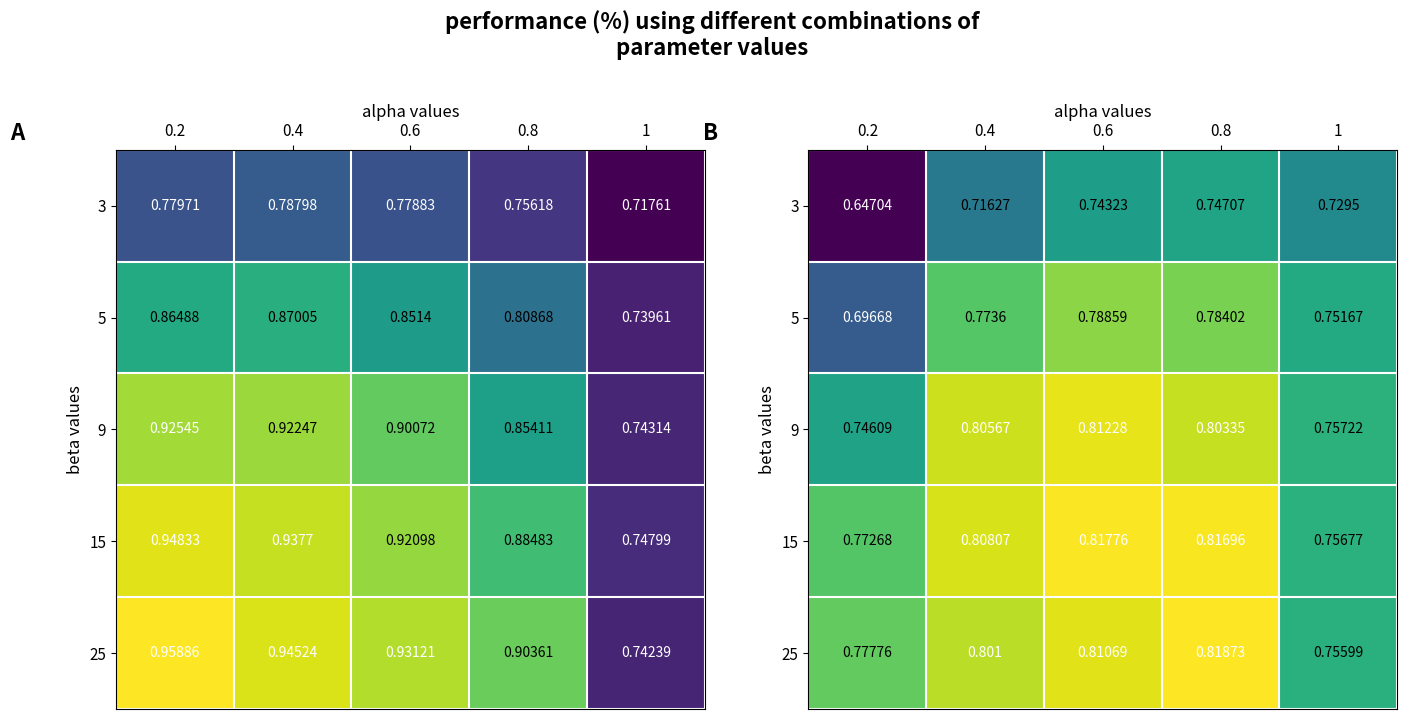

At which category is the sum across all series the highest?

0.6